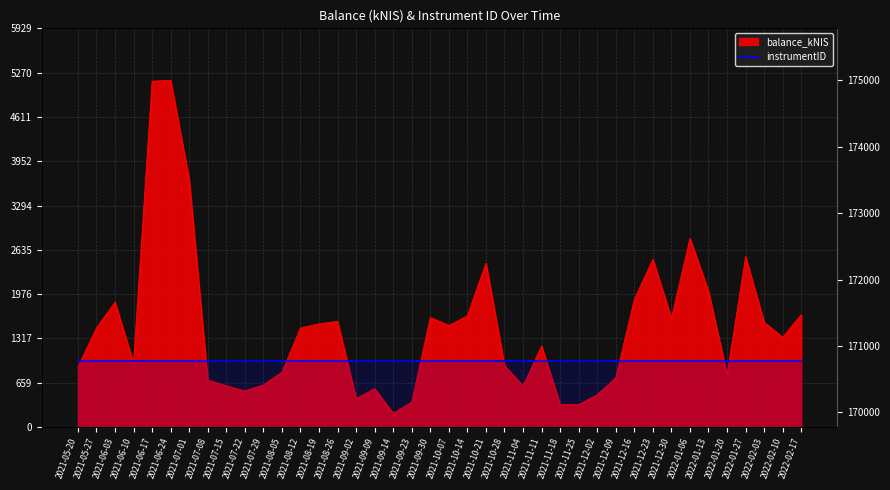

Which label corresponds to the largest value in the chart?

2021-06-24